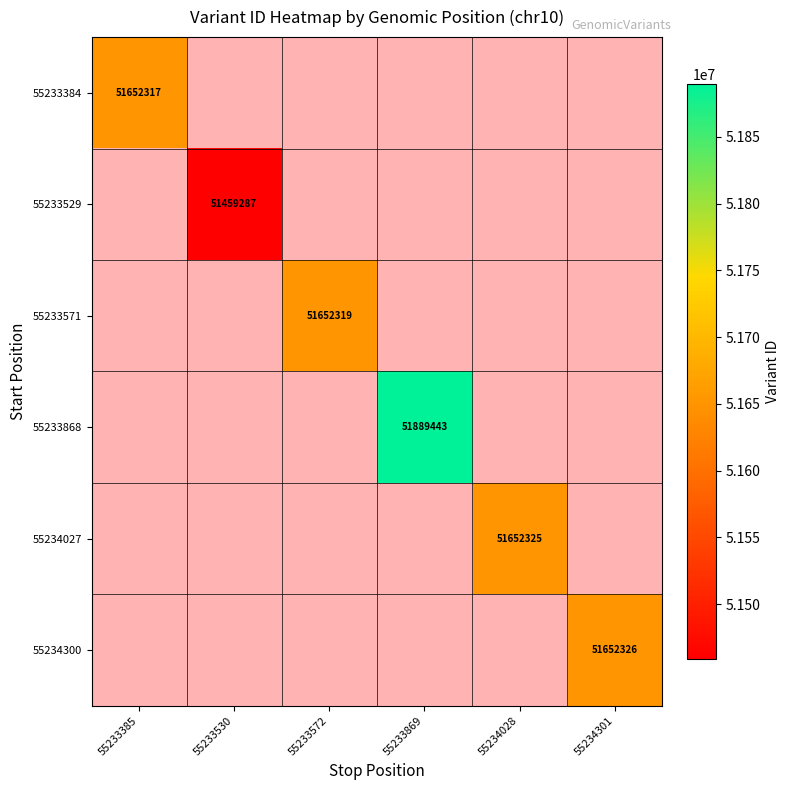

The 55233868 series shows 73800078 at 55233869. True or false?

False